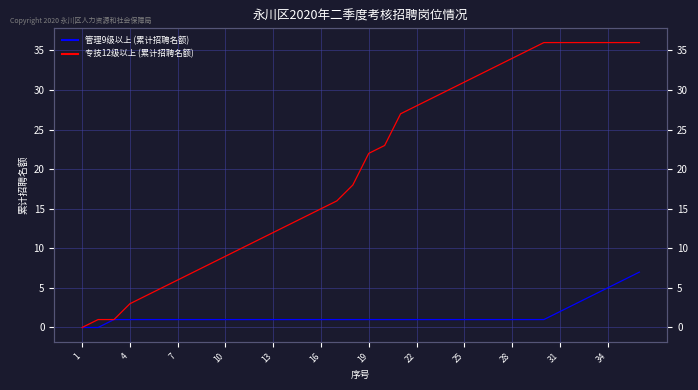

True or false: 管理9级以上 (累计招聘名额) and 专技12级以上 (累计招聘名额) cross at least once.

False